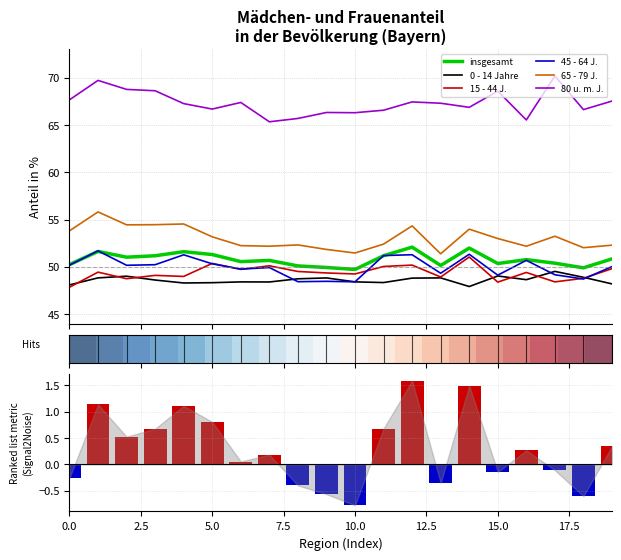

Rank the series at München (Krfr.St) from highest to lowest value.

80 u. m. J., 65 - 79 J., 45 - 64 J., insgesamt, 15 - 44 J., 0 - 14 Jahre